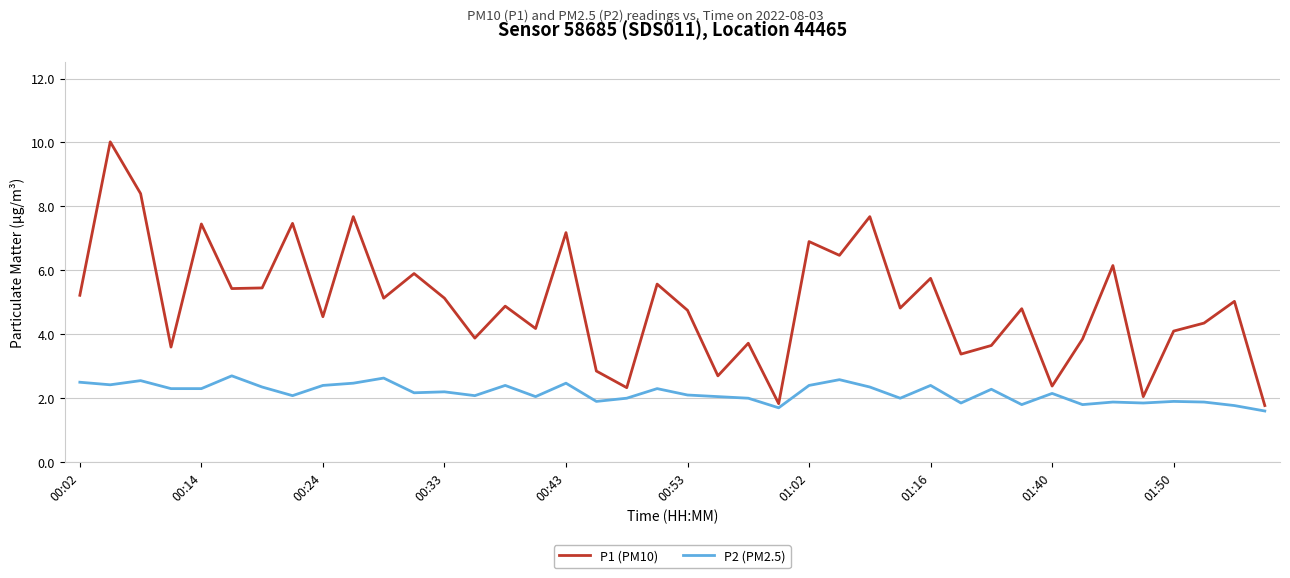

Which series has the widest spread of values?

P1 (PM10)